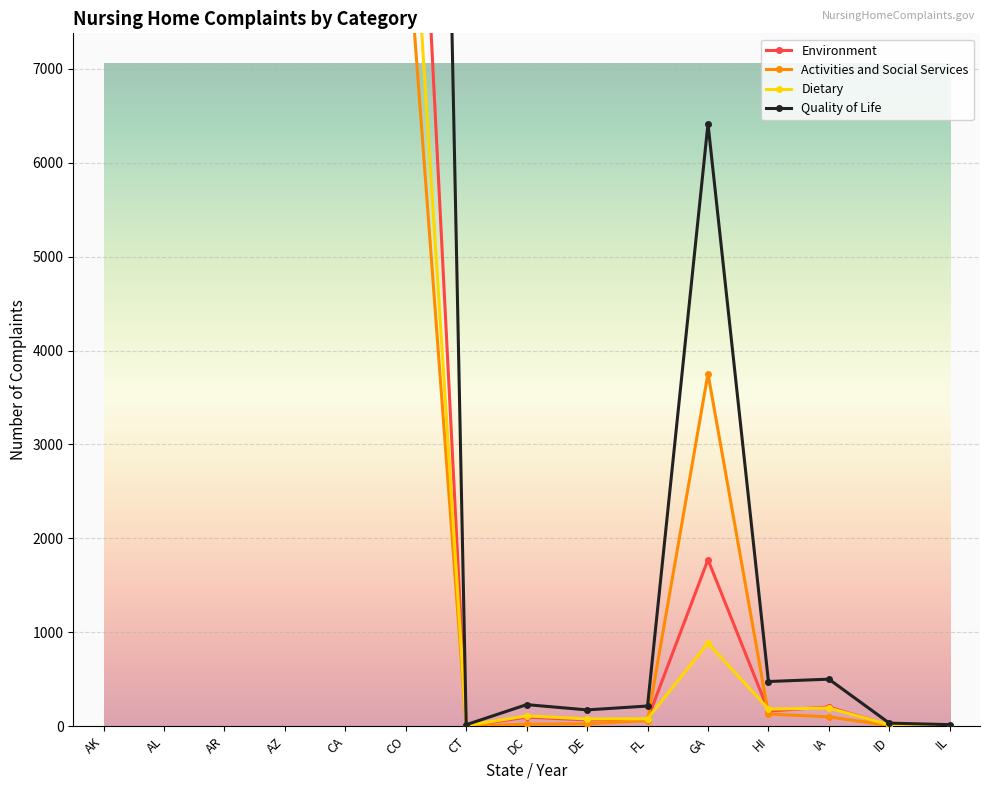

The Activities and Social Services series shows 29 at AL. True or false?

False